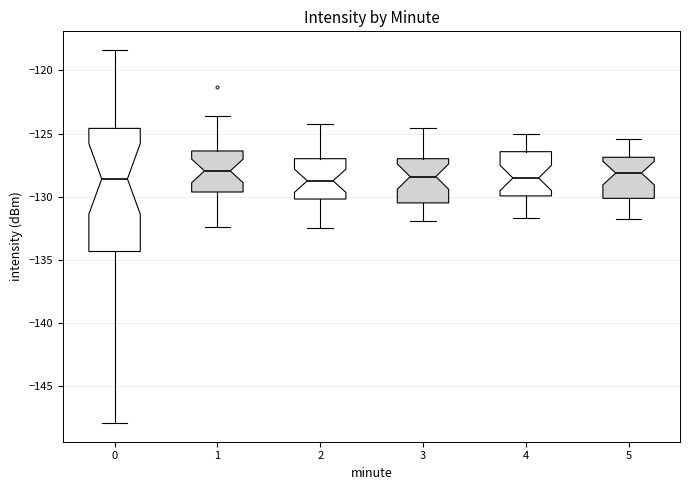

Reading left to right, read every box against the y-axis: the position of its median line, the range the box covers, and the ends of its whiskers. The values are not printed on the chart, so give them approximately, as read against the axis.

0: median -128.5, box -134.5 to -124.5, whiskers -148.0 to -118.5
1: median -128.0, box -129.5 to -126.5, whiskers -132.5 to -123.5
2: median -128.5, box -130.0 to -127.0, whiskers -132.5 to -124.0
3: median -128.5, box -130.5 to -127.0, whiskers -132.0 to -124.5
4: median -128.5, box -130.0 to -126.5, whiskers -131.5 to -125.0
5: median -128.0, box -130.0 to -127.0, whiskers -132.0 to -125.5